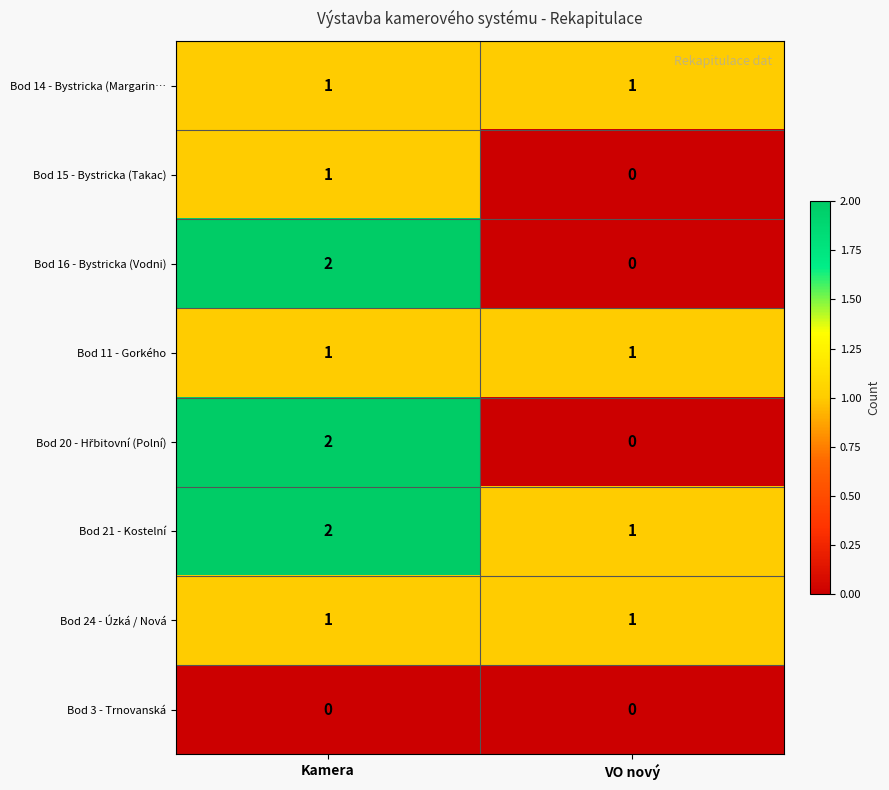

What is the total value across all series at VO nový?

4